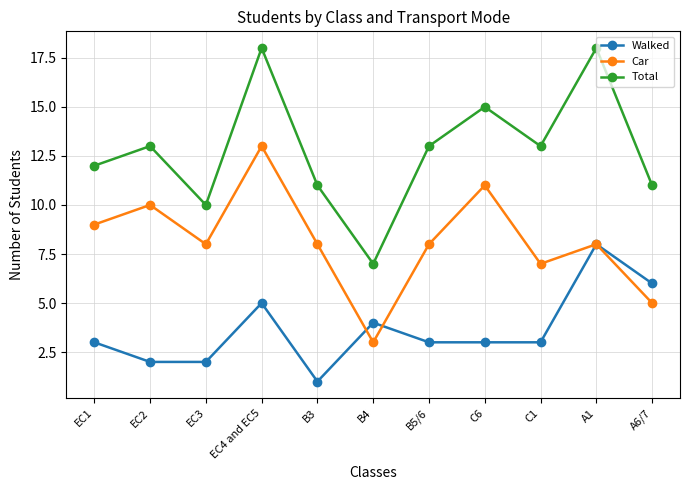

At which category is the sum across all series the highest?

EC4 and EC5